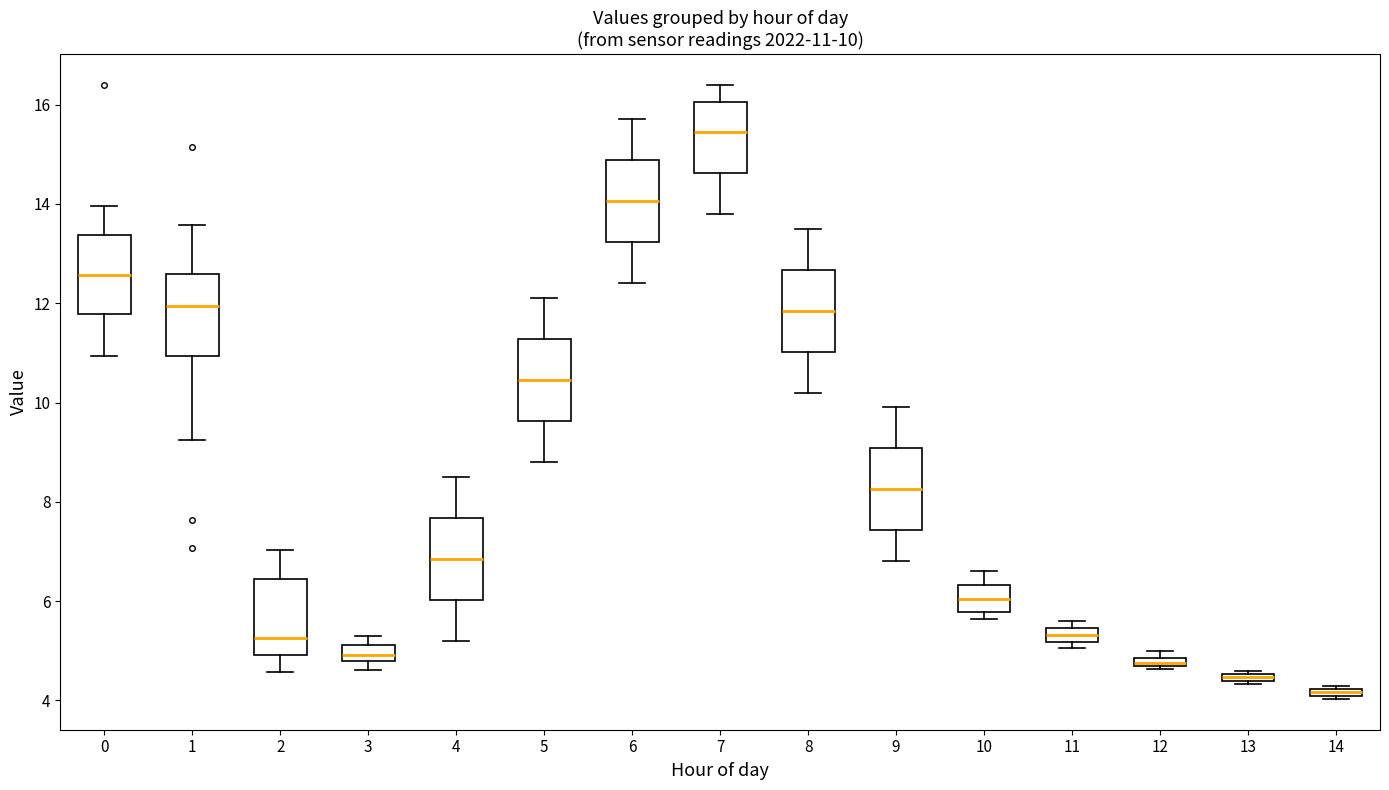

Which box has the highest median line?

7